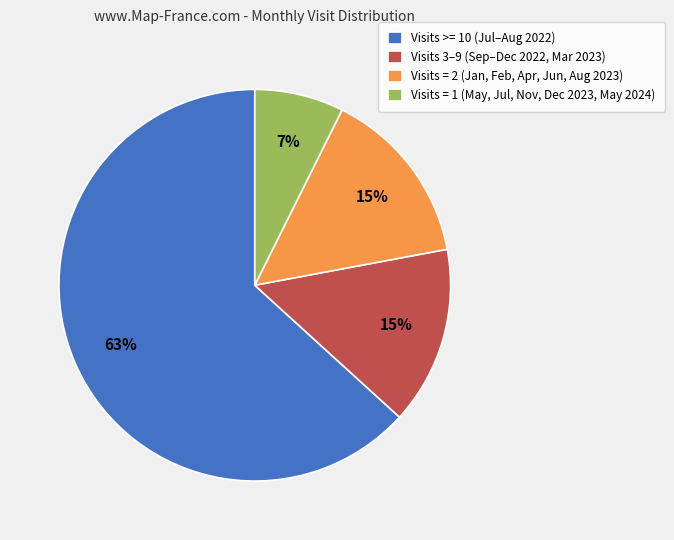

Combined, do Visits = 2 (Jan, Feb, Apr, Jun, Aug 2023) and Visits >= 10 (Jul–Aug 2022) account for over 50%?

Yes